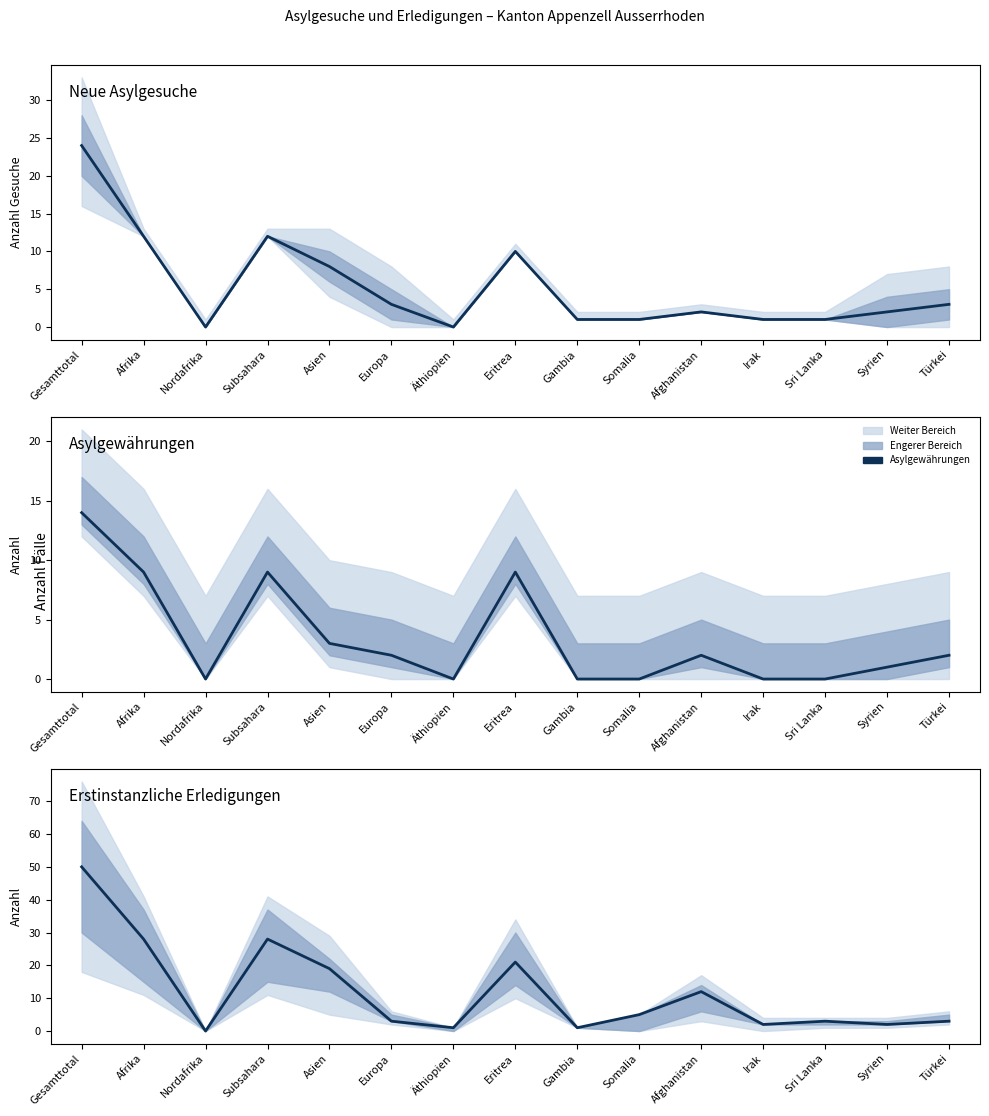

What is the difference between the maximum and minimum values in the Neue Asylgesuche series?

24